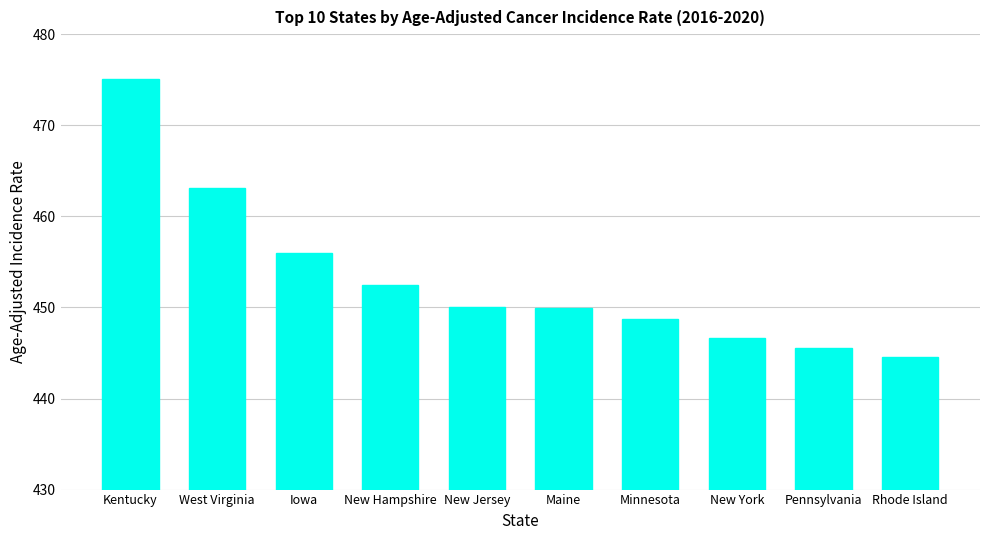

At which label is the value closest to 459?

Iowa